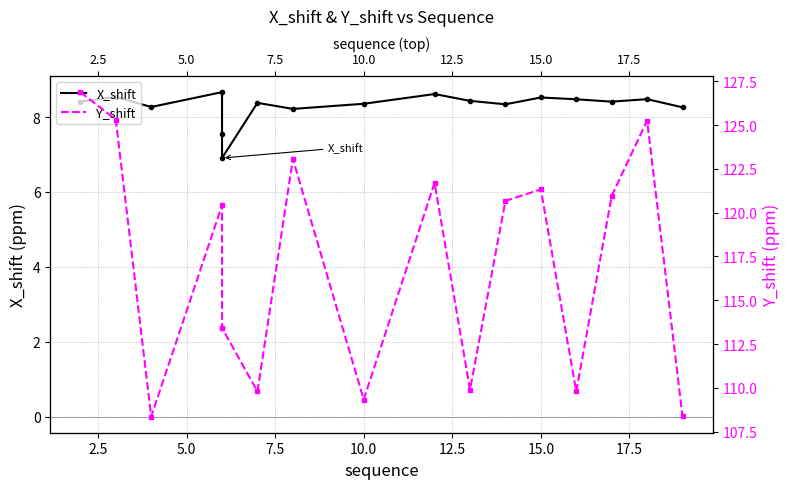

The value of X_shift at 15 is 5.6. True or false?

False